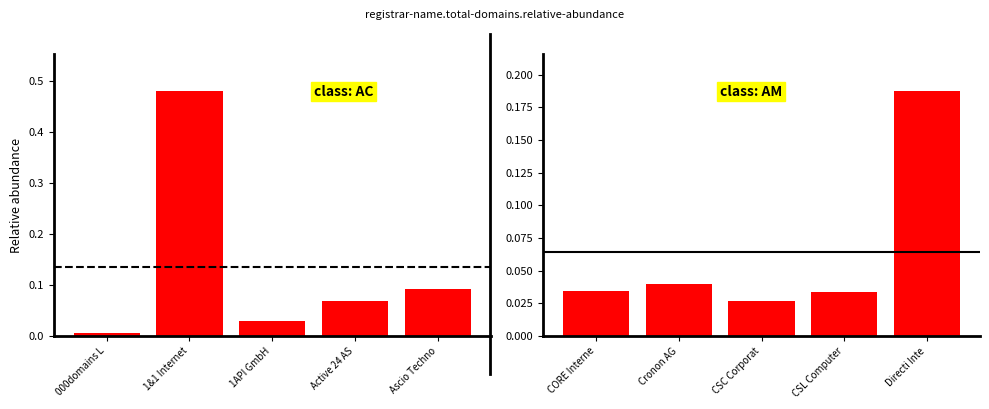

What is the label of the 3rd bar from the right?

CSC Corporat